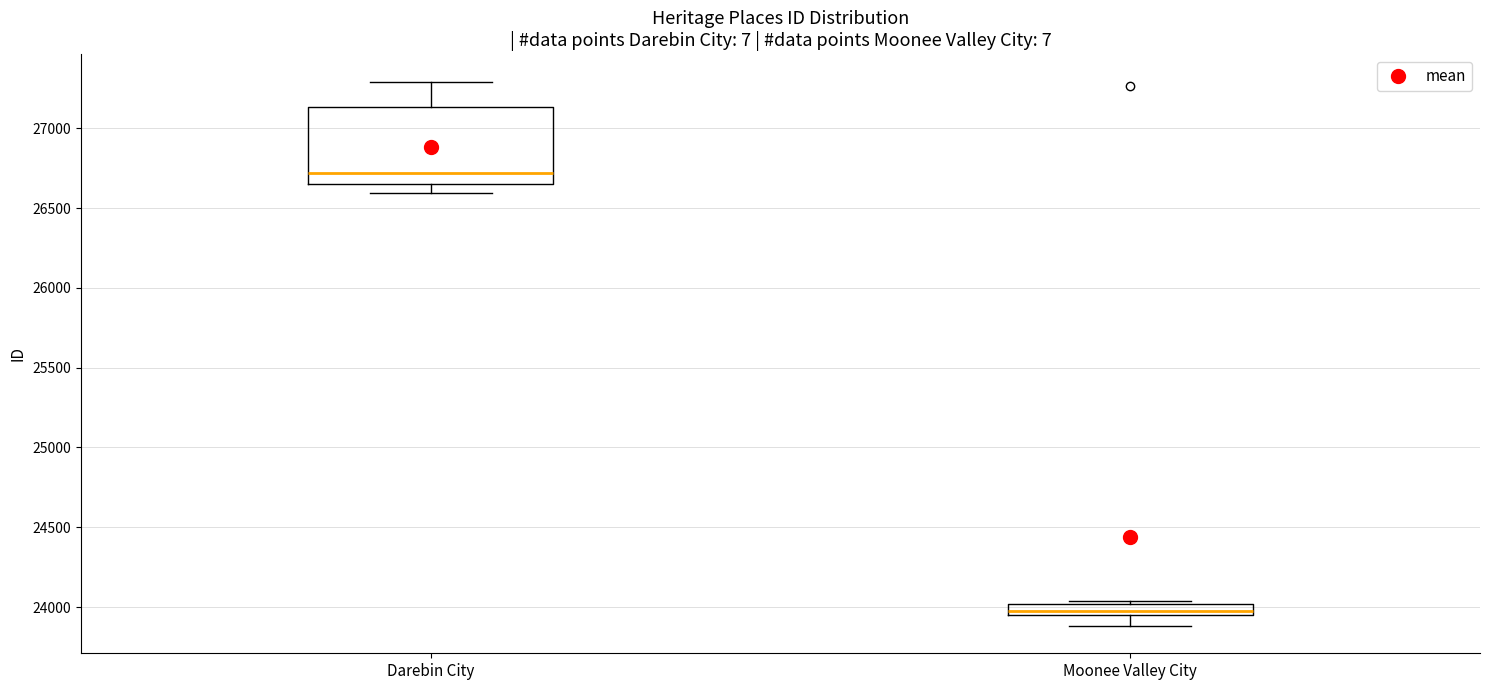

Where is the upper edge of the box for Moonee Valley City on the y-axis? The values are not printed on the chart, so give them approximately, as read against the axis.

24000